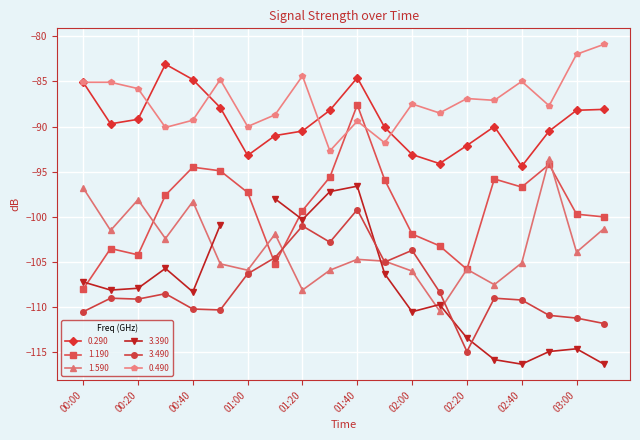

Read the 1.590 value at 03:00.

-103.9